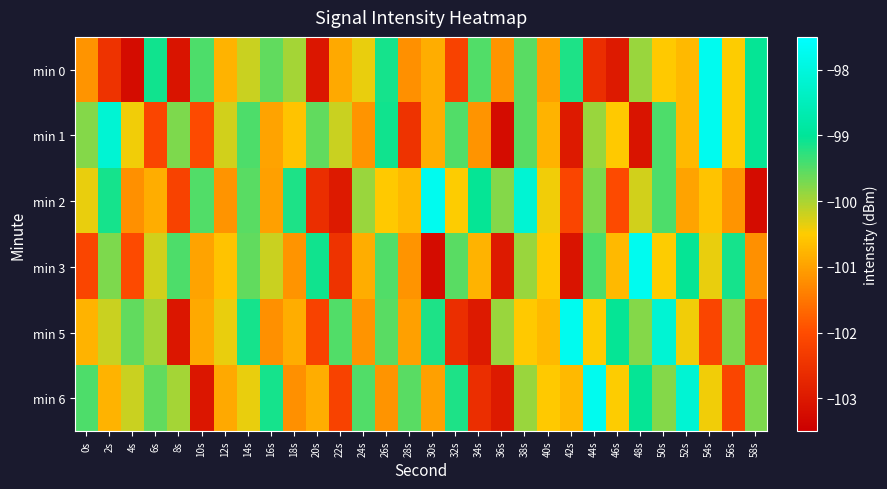

Reading left to right, list all the values displayed in this chart.

min 0: 0s=-101.1	2s=-102.5	4s=-103.3	6s=-99.1	8s=-103.1	10s=-99.5	12s=-100.8	14s=-100.2	16s=-99.6	18s=-100.0	20s=-103.0	22s=-100.9	24s=-100.4	26s=-99.1	28s=-101.2	30s=-100.9	32s=-102.2	34s=-99.5	36s=-101.2	38s=-99.5	40s=-101.0	42s=-99.2	44s=-102.6	46s=-103.0	48s=-99.9	50s=-100.5	52s=-100.7	54s=-97.7	56s=-100.5	58s=-99.0
min 1: 0s=-99.8	2s=-98.2	4s=-100.4	6s=-102.1	8s=-99.7	10s=-102.0	12s=-100.2	14s=-99.5	16s=-101.0	18s=-100.6	20s=-99.6	22s=-100.2	24s=-101.1	26s=-99.1	28s=-102.5	30s=-100.9	32s=-99.5	34s=-101.2	36s=-103.3	38s=-99.5	40s=-100.8	42s=-103.0	44s=-99.9	46s=-100.5	48s=-103.1	50s=-99.5	52s=-100.7	54s=-97.7	56s=-100.5	58s=-99.0
min 2: 0s=-100.4	2s=-99.1	4s=-101.2	6s=-100.9	8s=-102.2	10s=-99.5	12s=-101.2	14s=-99.5	16s=-101.0	18s=-99.2	20s=-102.6	22s=-103.0	24s=-99.9	26s=-100.5	28s=-100.7	30s=-97.7	32s=-100.5	34s=-99.0	36s=-99.8	38s=-98.2	40s=-100.4	42s=-102.1	44s=-99.7	46s=-102.0	48s=-100.2	50s=-99.5	52s=-101.0	54s=-100.6	56s=-101.1	58s=-103.3
min 3: 0s=-102.1	2s=-99.7	4s=-102.0	6s=-100.2	8s=-99.5	10s=-101.0	12s=-100.6	14s=-99.6	16s=-100.2	18s=-101.1	20s=-99.1	22s=-102.5	24s=-100.9	26s=-99.5	28s=-101.2	30s=-103.3	32s=-99.5	34s=-100.8	36s=-103.0	38s=-99.9	40s=-100.5	42s=-103.1	44s=-99.5	46s=-100.7	48s=-97.7	50s=-100.5	52s=-99.0	54s=-100.4	56s=-99.1	58s=-101.2
min 5: 0s=-100.8	2s=-100.2	4s=-99.6	6s=-100.0	8s=-103.0	10s=-100.9	12s=-100.4	14s=-99.1	16s=-101.2	18s=-100.9	20s=-102.2	22s=-99.5	24s=-101.2	26s=-99.5	28s=-101.0	30s=-99.2	32s=-102.6	34s=-103.0	36s=-99.9	38s=-100.5	40s=-100.7	42s=-97.7	44s=-100.5	46s=-99.0	48s=-99.8	50s=-98.2	52s=-100.4	54s=-102.1	56s=-99.7	58s=-102.0
min 6: 0s=-99.5	2s=-100.8	4s=-100.2	6s=-99.6	8s=-100.0	10s=-103.0	12s=-100.9	14s=-100.4	16s=-99.1	18s=-101.2	20s=-100.9	22s=-102.2	24s=-99.5	26s=-101.2	28s=-99.5	30s=-101.0	32s=-99.2	34s=-102.6	36s=-103.0	38s=-99.9	40s=-100.5	42s=-100.7	44s=-97.7	46s=-100.5	48s=-99.0	50s=-99.8	52s=-98.2	54s=-100.4	56s=-102.1	58s=-99.7